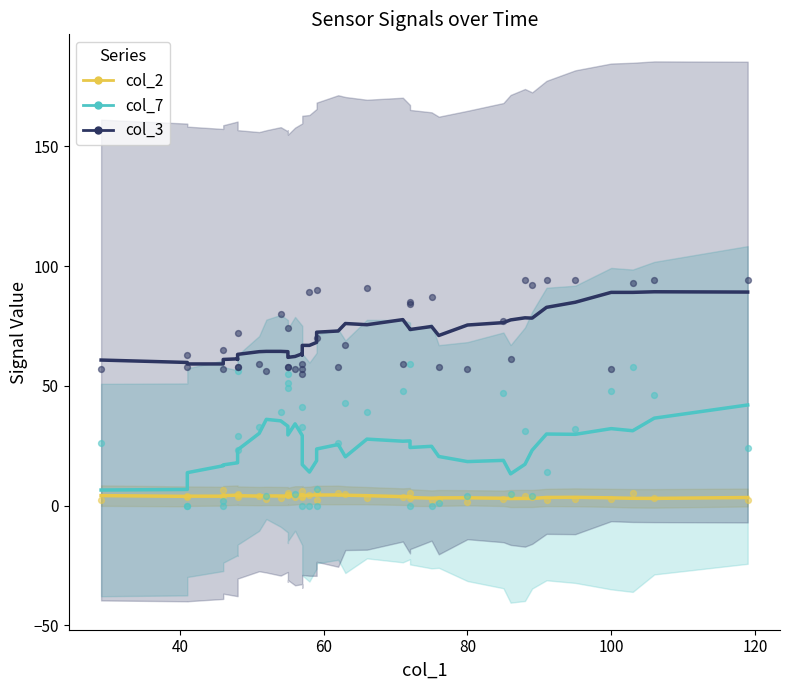

Which series has the largest total across all categories?

col_3